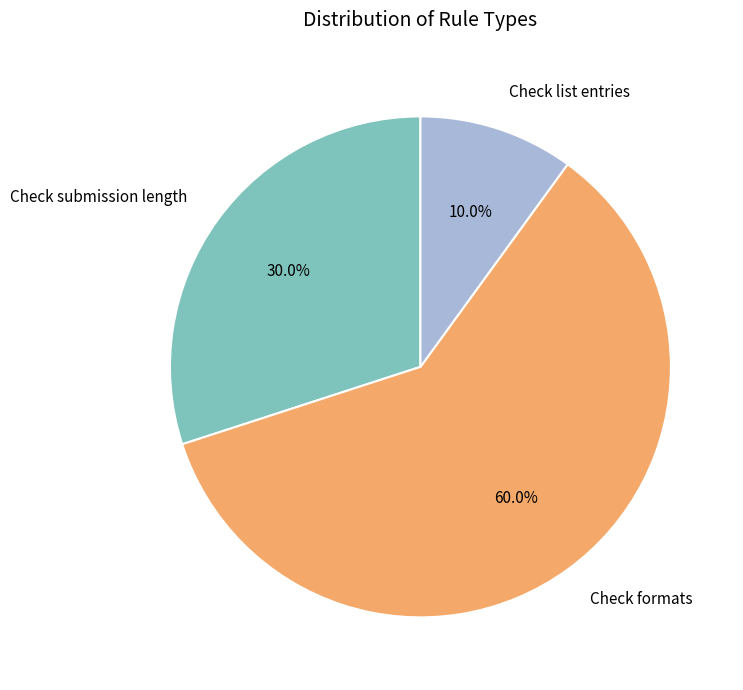

Rank the categories by value from highest to lowest.

Check formats, Check submission length, Check list entries